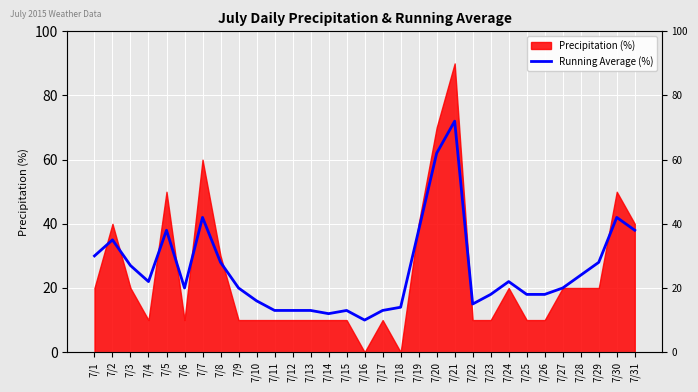

How many lines are shown in the chart?

1